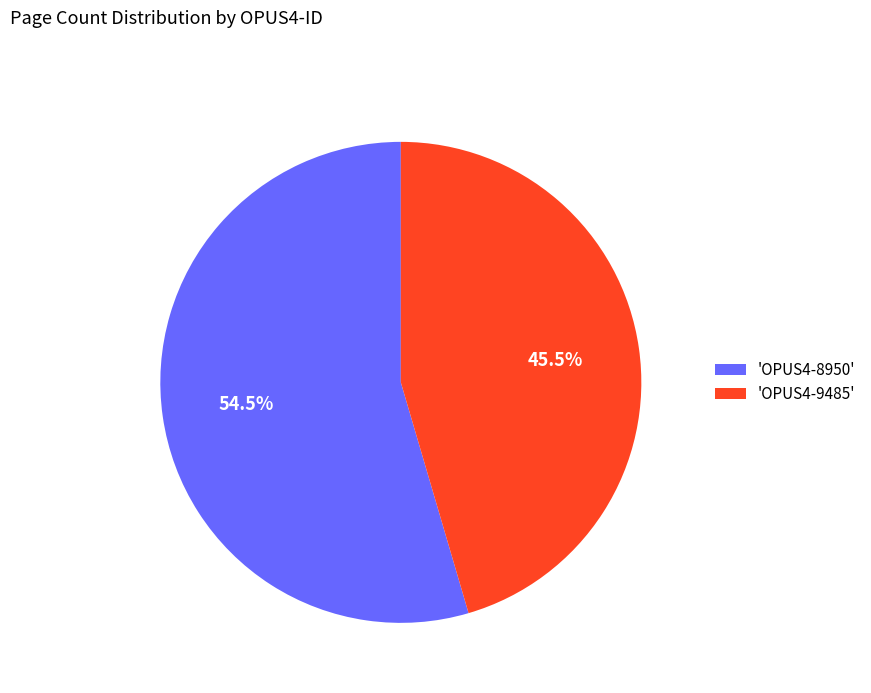

Which category has the smallest portion of the pie?

'OPUS4-9485'